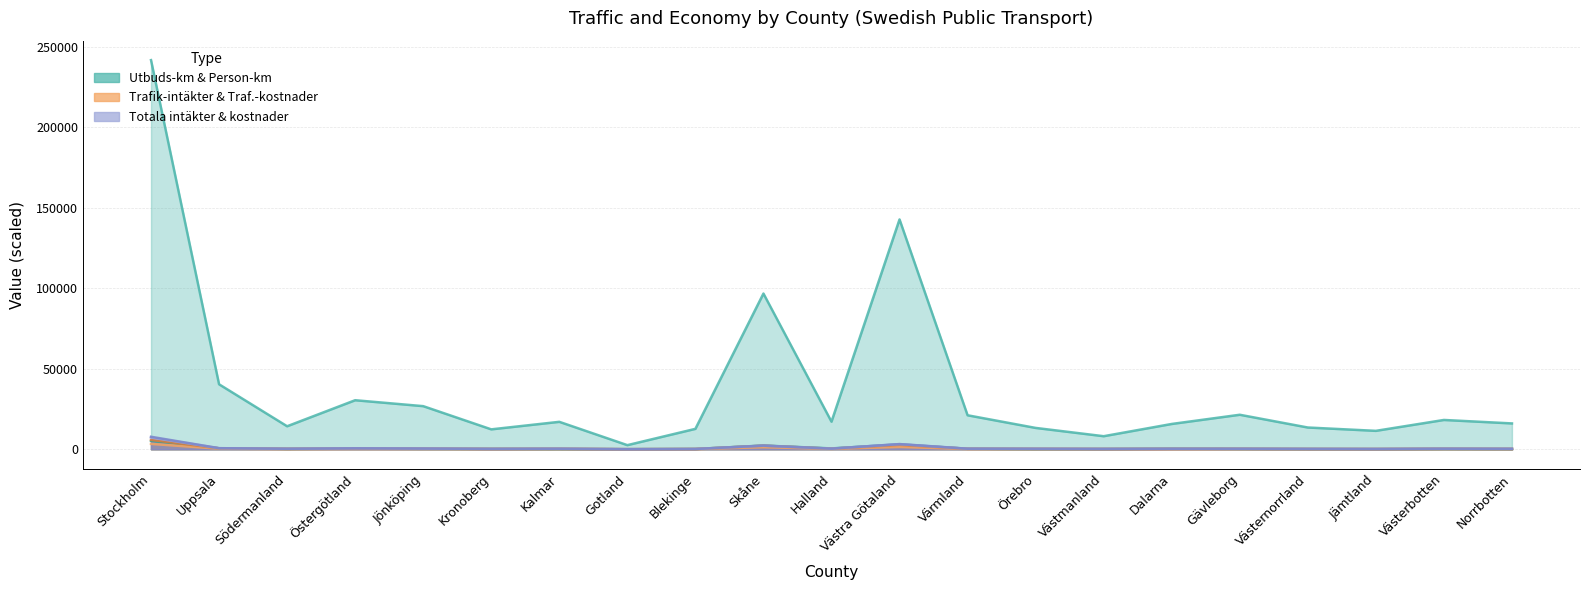

The Trafik-intäkter (1000-tal kr) series shows 6.8 at Gotland. True or false?

True